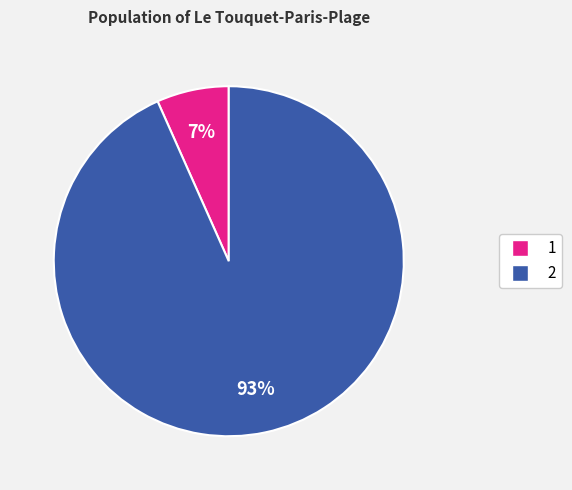

To the nearest percent, what is the average slice percentage?

50%